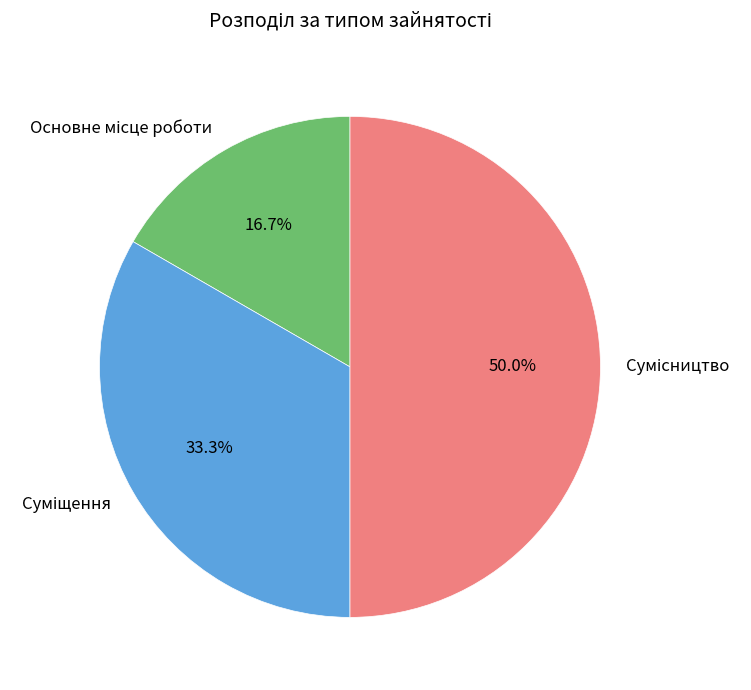

Rank the categories by value from lowest to highest.

Основне місце роботи, Суміщення, Сумісництво